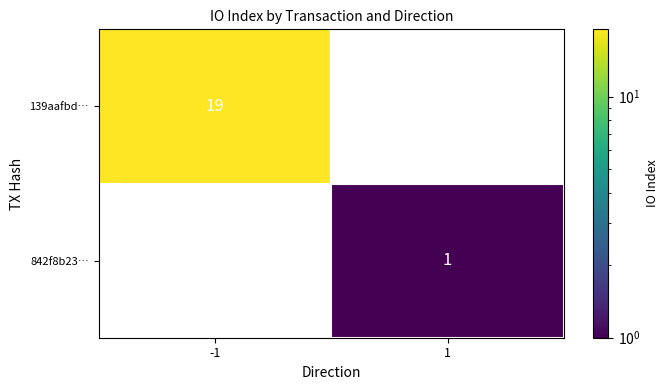

Which category has the lowest value across all series?

1